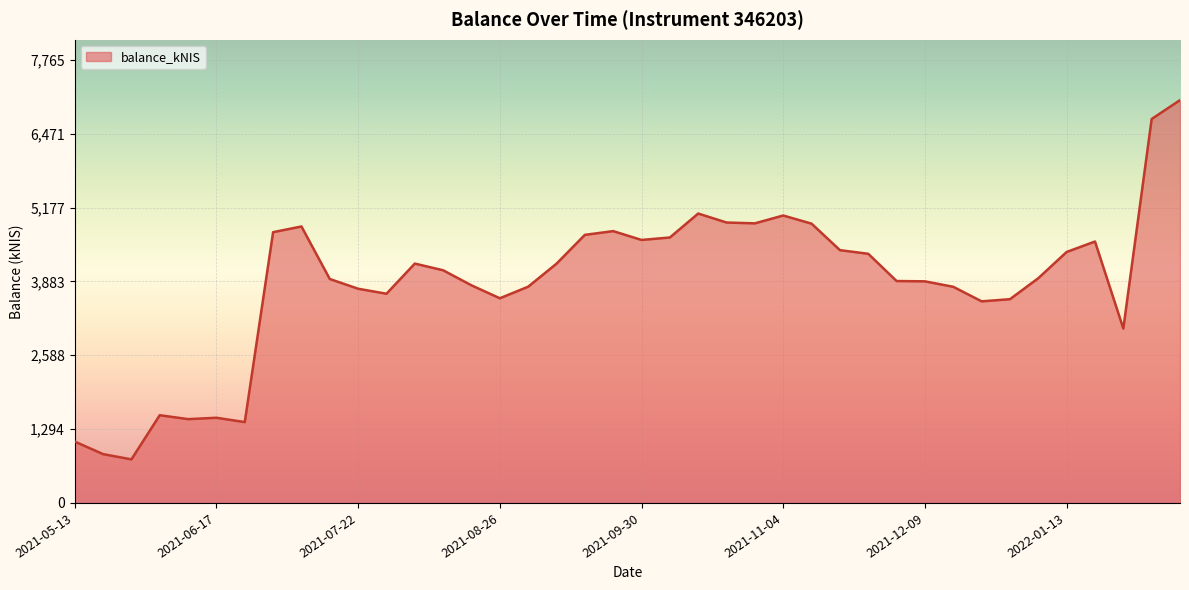

What is the difference between the maximum and minimum values?

6295.8